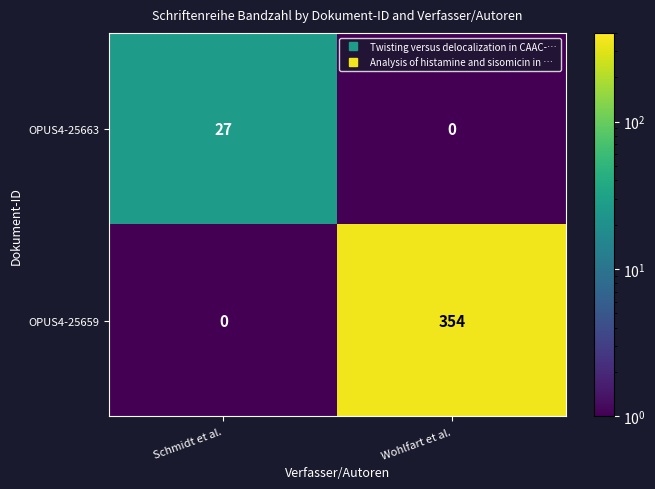

Between Schmidt et al. and Wohlfart et al., which series saw the biggest shift?

OPUS4-25659